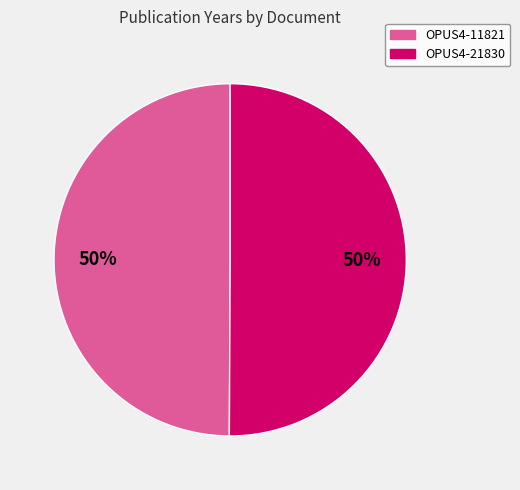

Do OPUS4-21830 and OPUS4-11821 together represent more than half of the pie?

Yes